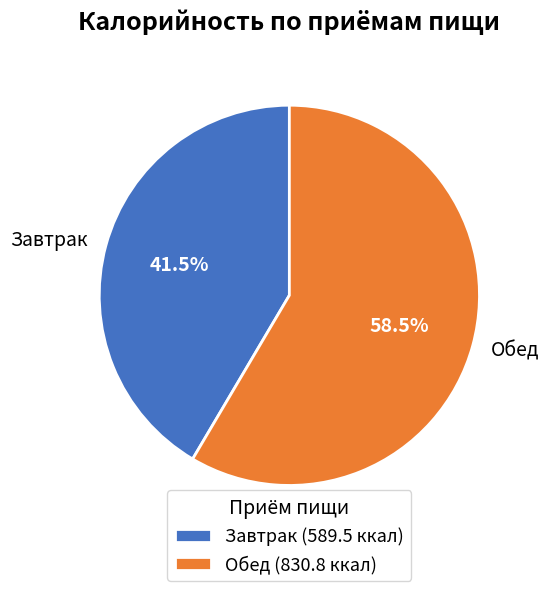

Which has a higher value, Завтрак or Обед?

Обед